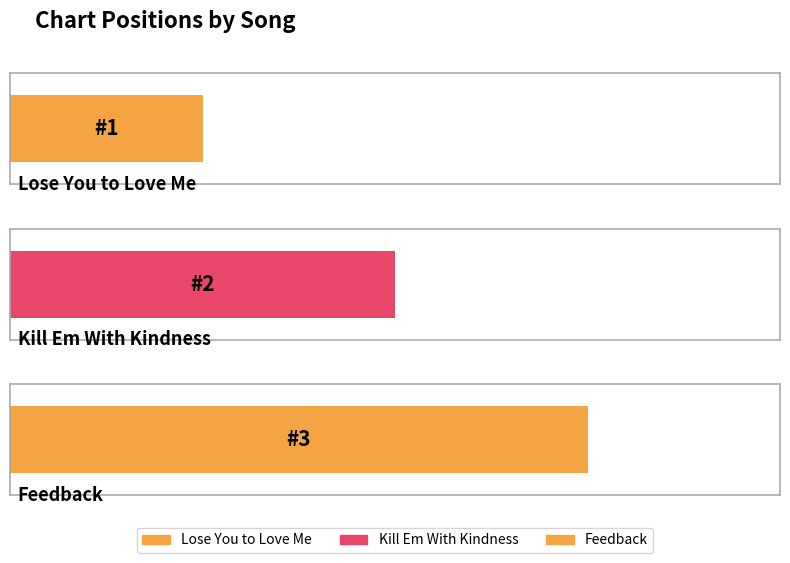

What is the sum of the values at Kill Em With Kindness and Lose You to Love Me?

3